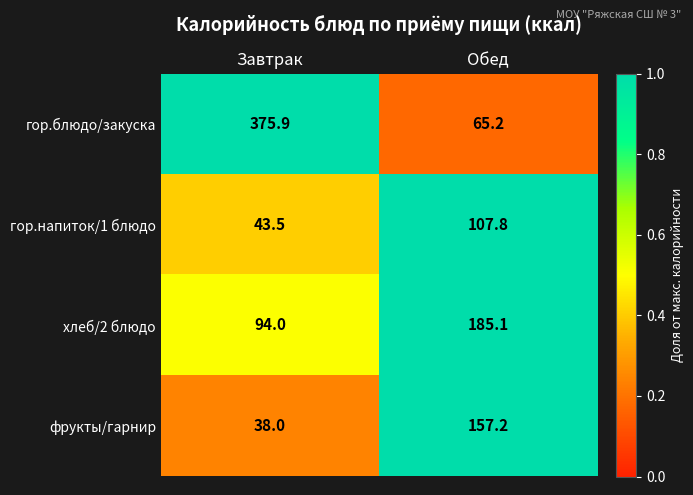

Rank the series at Завтрак from highest to lowest value.

гор.блюдо/закуска, хлеб/2 блюдо, гор.напиток/1 блюдо, фрукты/гарнир